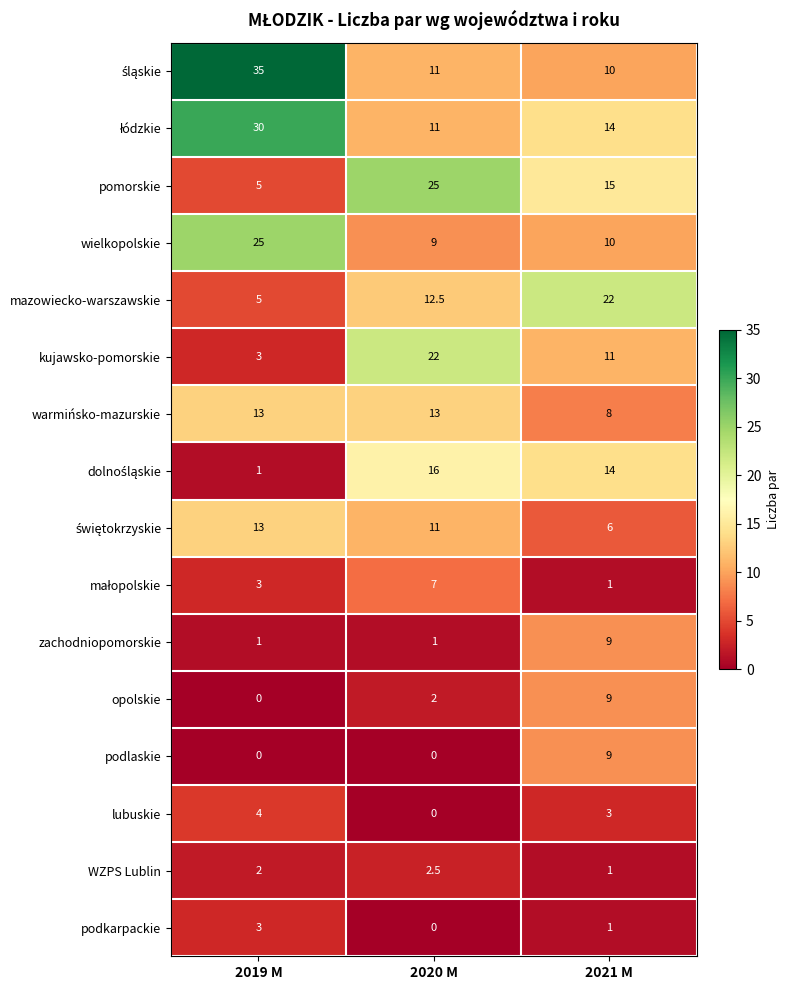

What is the maximum value shown in the chart?

35.0